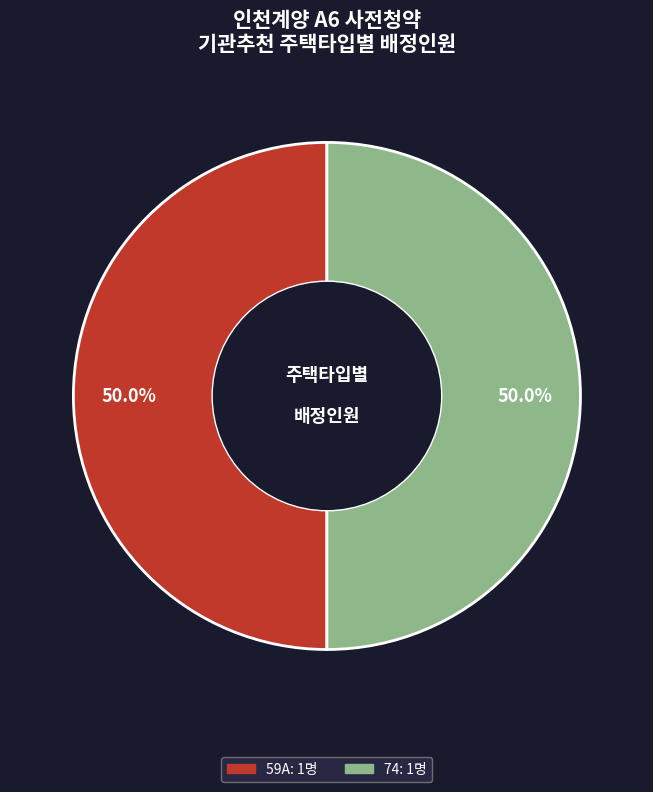

Count the number of slices in the pie.

2